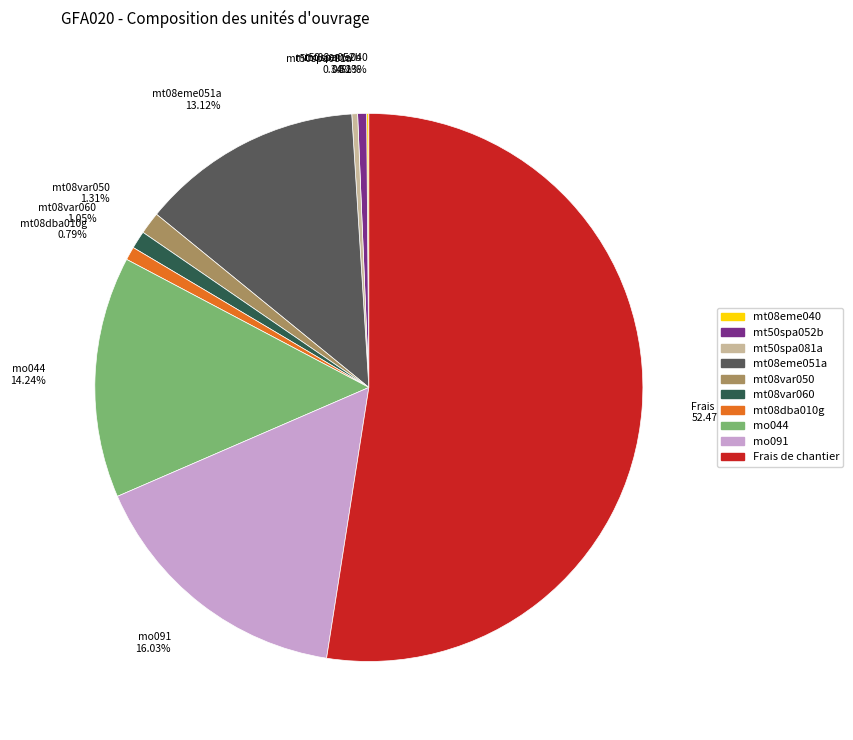

Is the sum of mt08eme051a 13.12% and mt50spa081a 0.34% greater than half?

No